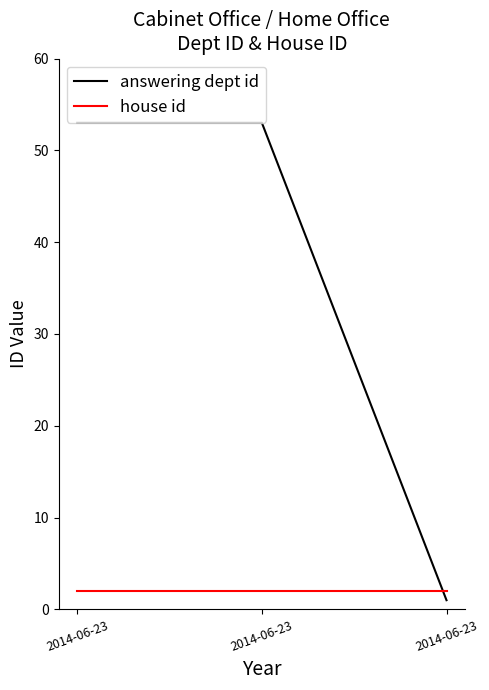

Read the house id value at 2014-06-23.

2